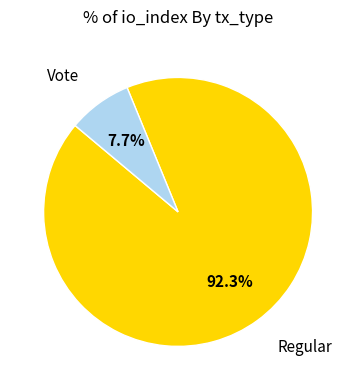

Does any single category account for the majority?

Yes